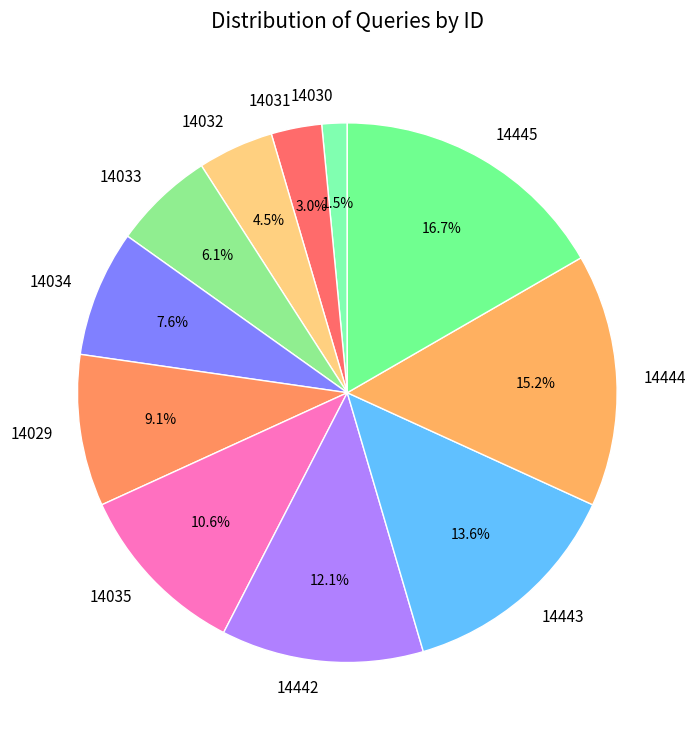

Which has a higher value, 14444 or 14031?

14444